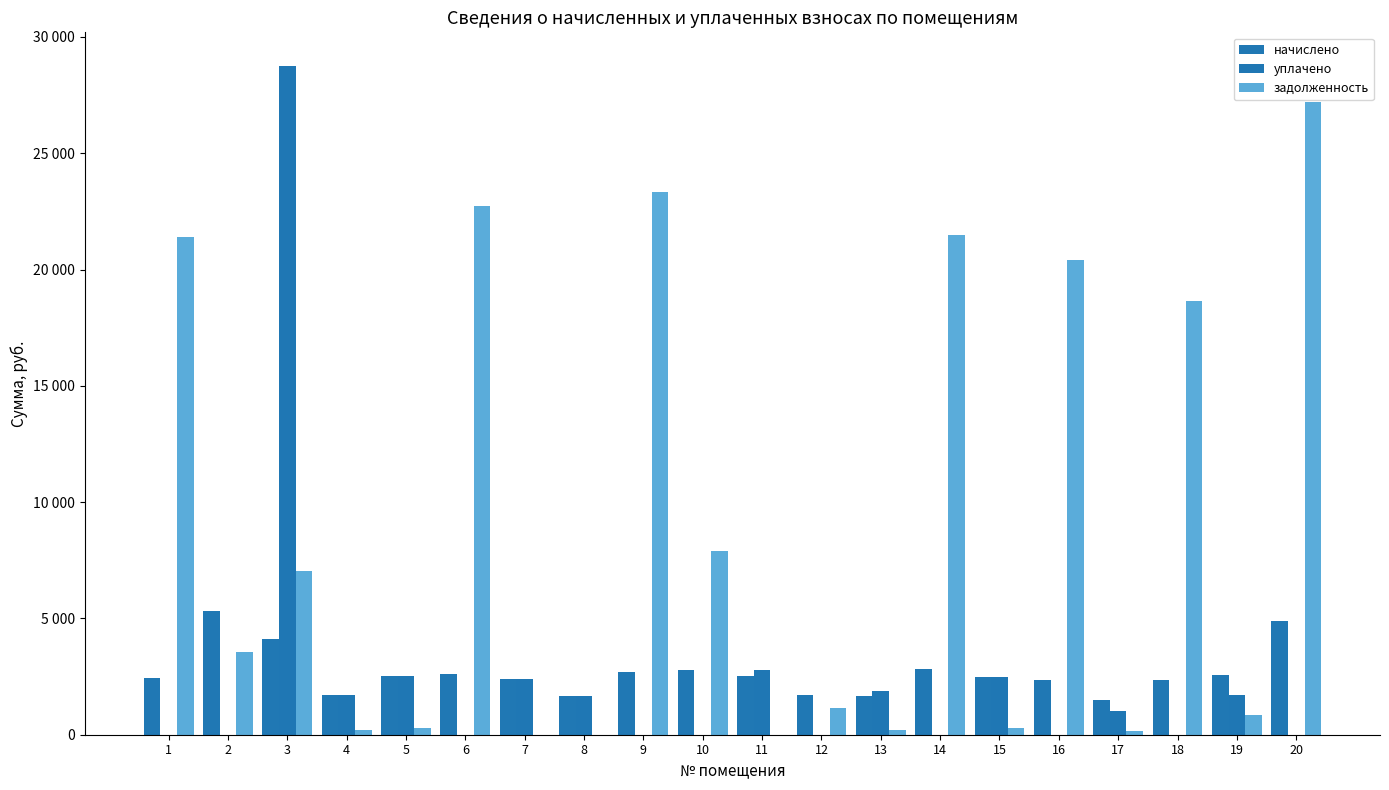

The начислено series shows 2369.2 at 18. True or false?

True